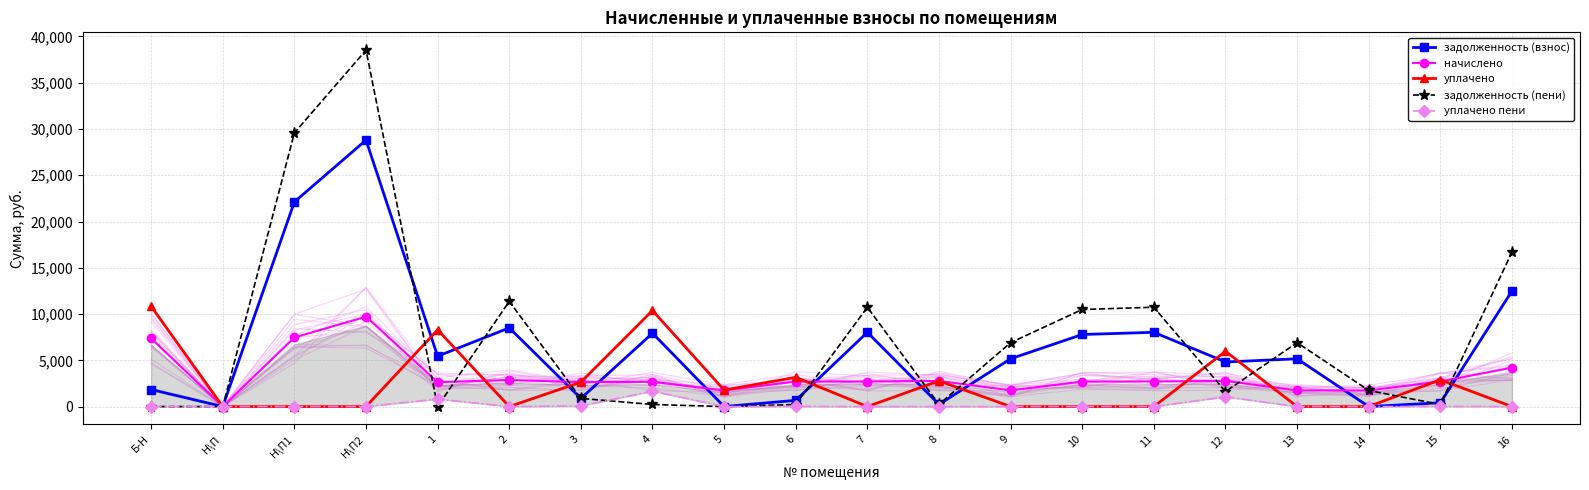

Rank the categories by уплачено пени value from lowest to highest.

Б-Н, Н\П, Н\П1, Н\П2, 2, 5, 7, 9, 10, 11, 13, 14, 16, 8, 15, 6, 3, 1, 12, 4